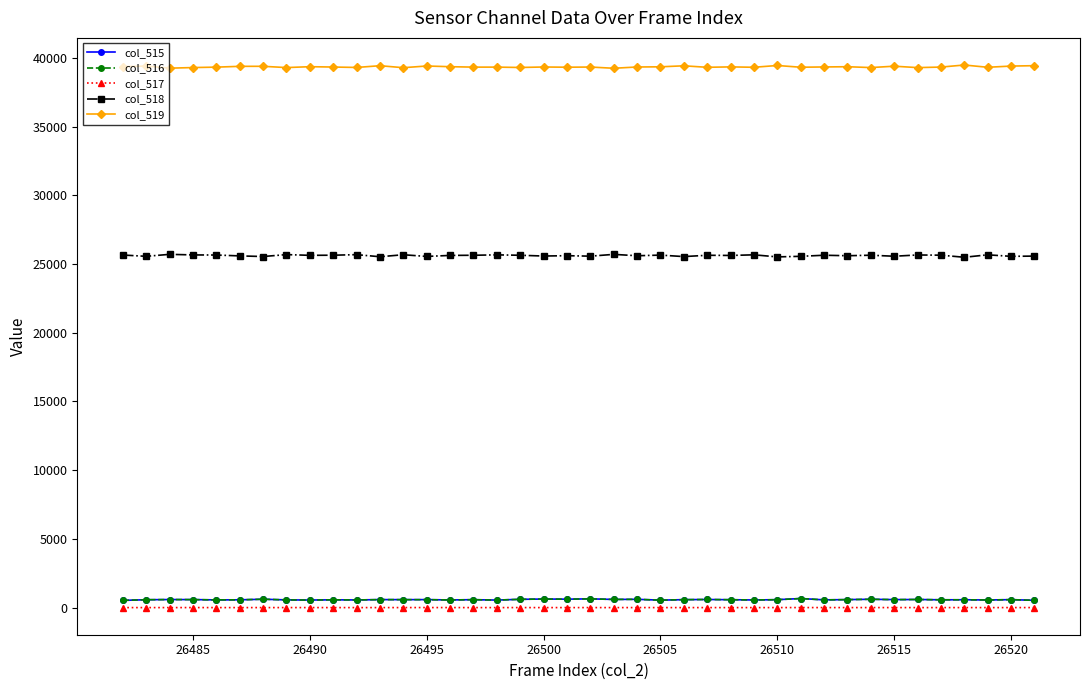

Which series has the largest total across all categories?

col_519